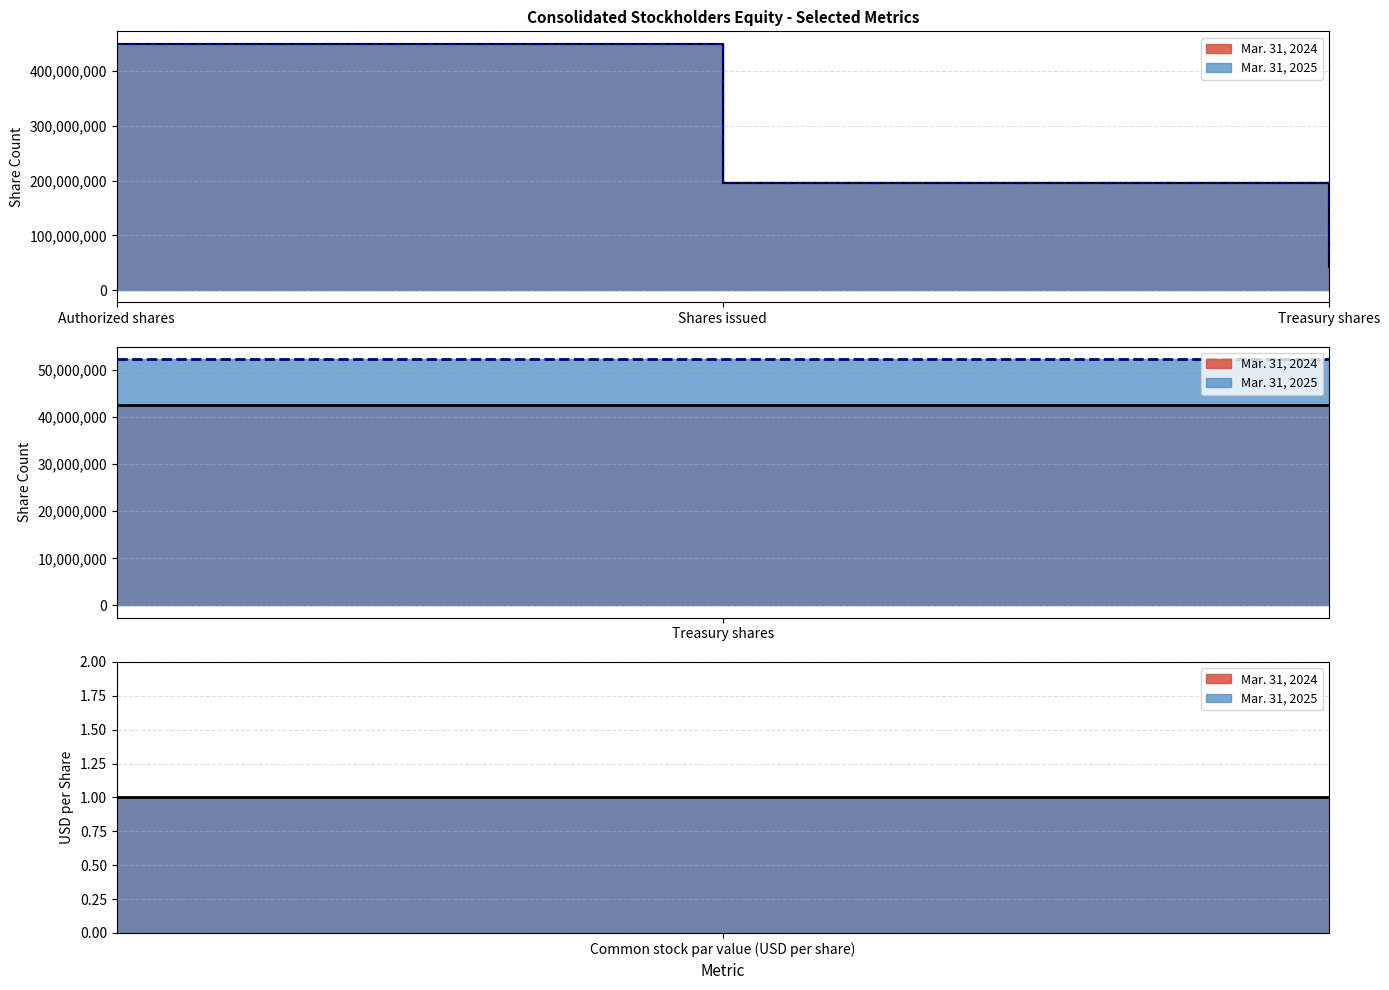

List the labels in order of Mar. 31, 2024 value, smallest first.

Par value (USD), Treasury shares, Shares issued, Authorized shares